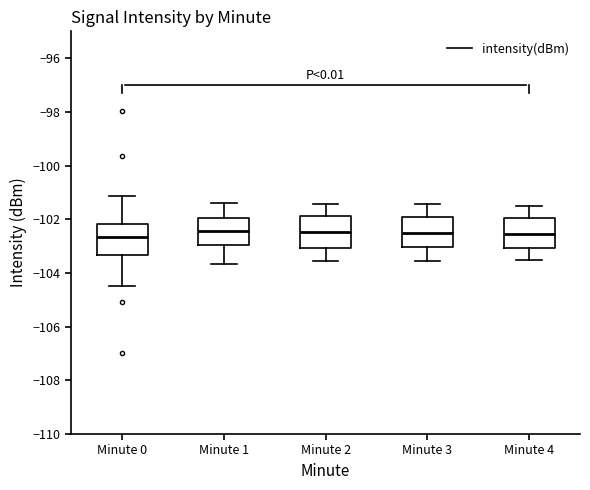

Where does the upper whisker of the box for Minute 4 end on the y-axis? The values are not printed on the chart, so give them approximately, as read against the axis.

-101.4